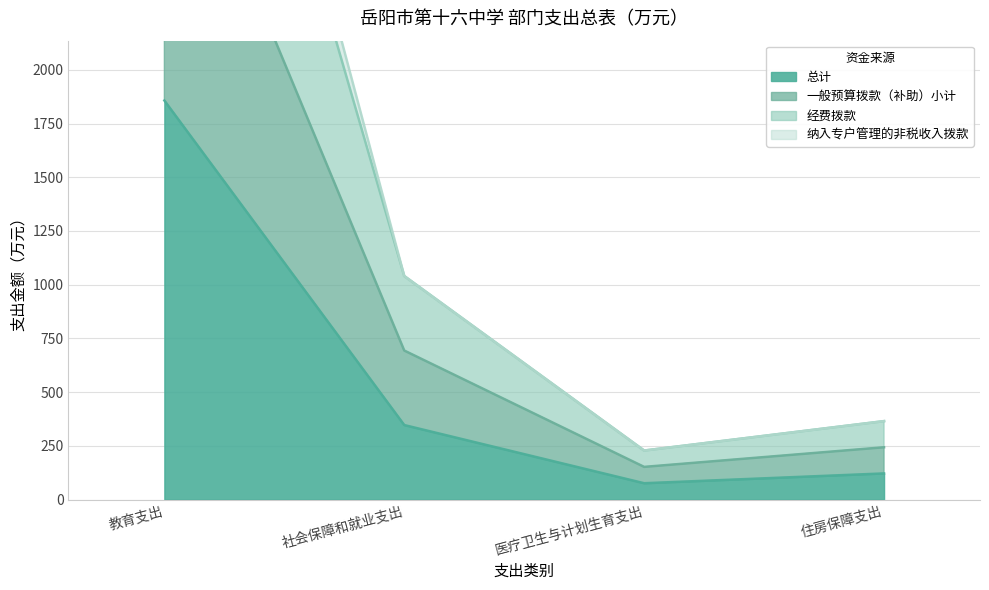

Which series has the widest spread of values?

纳入专户管理的非税收入拨款